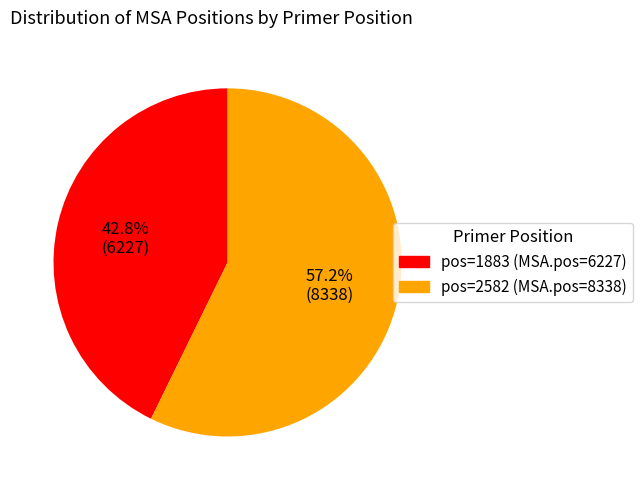

How many segments does this pie chart have?

2